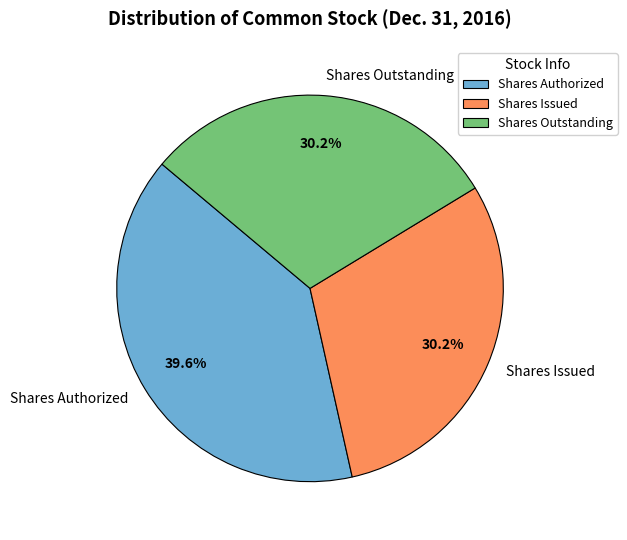

Combined, what portion of the pie is Shares Issued and Shares Authorized?

69.8%